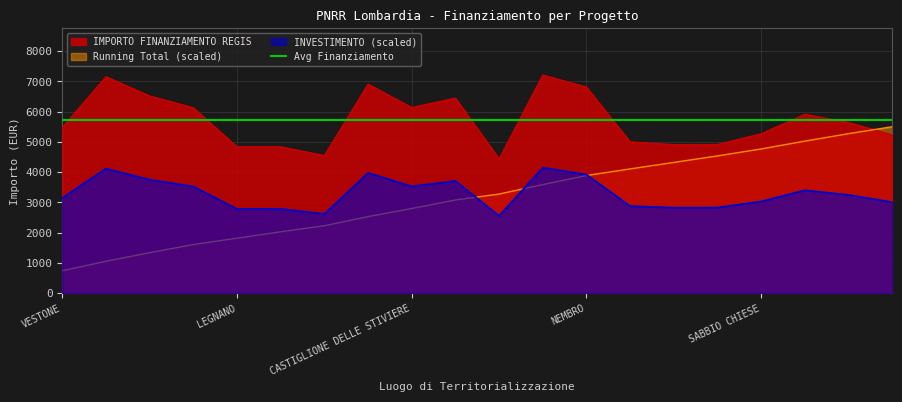

The IMPORTO FINANZIAMENTO REGIS series shows 11162.2 at CASTEL MELLA. True or false?

False